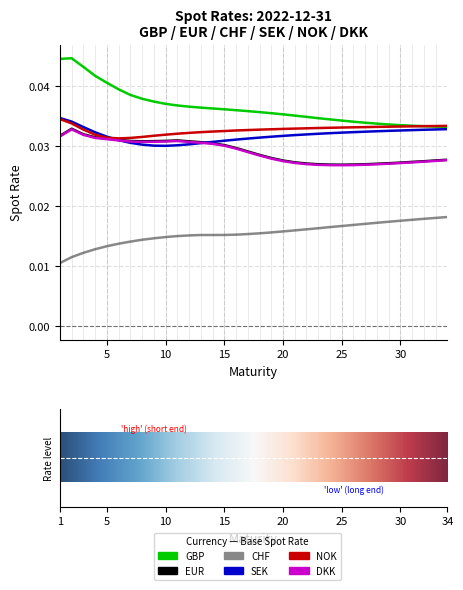

Does the chart display data point markers on the line(s)?

No